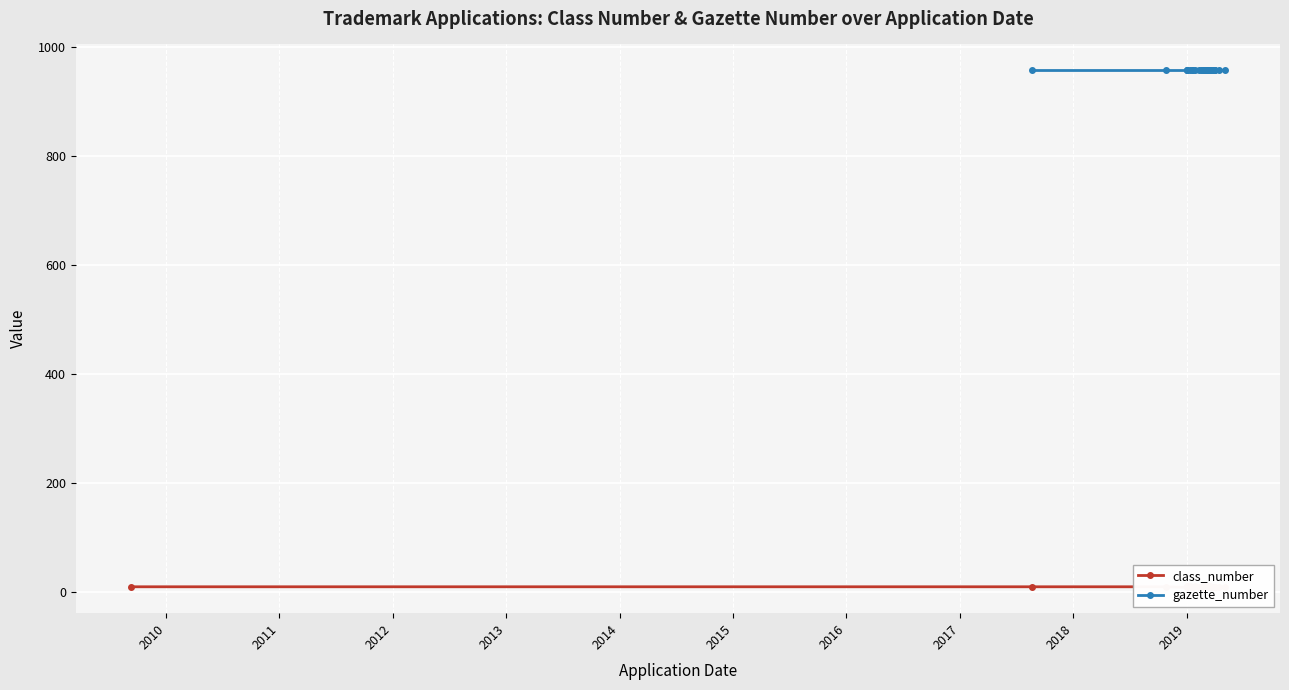

What is the sum of all class_number values?

274